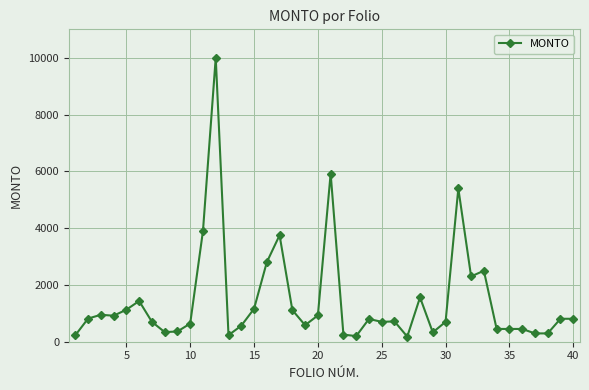

True or false: the data has more than 2 interior local peaks.

True